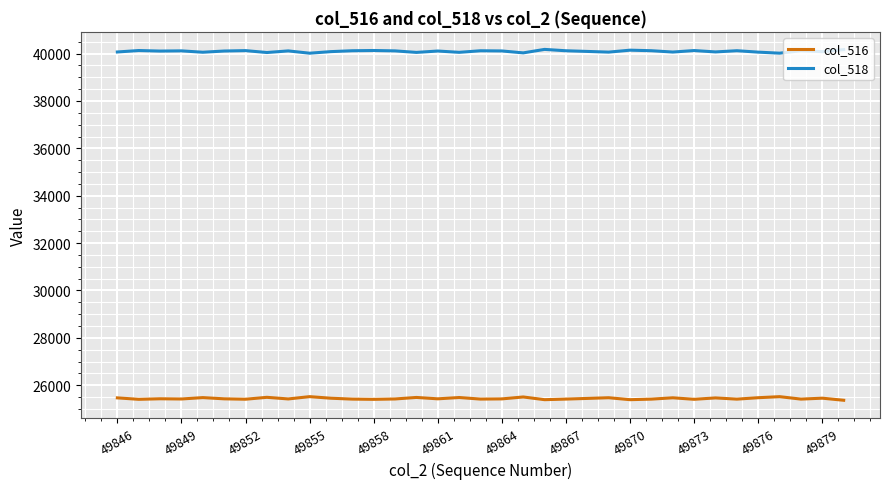

Which series has the largest total across all categories?

col_518